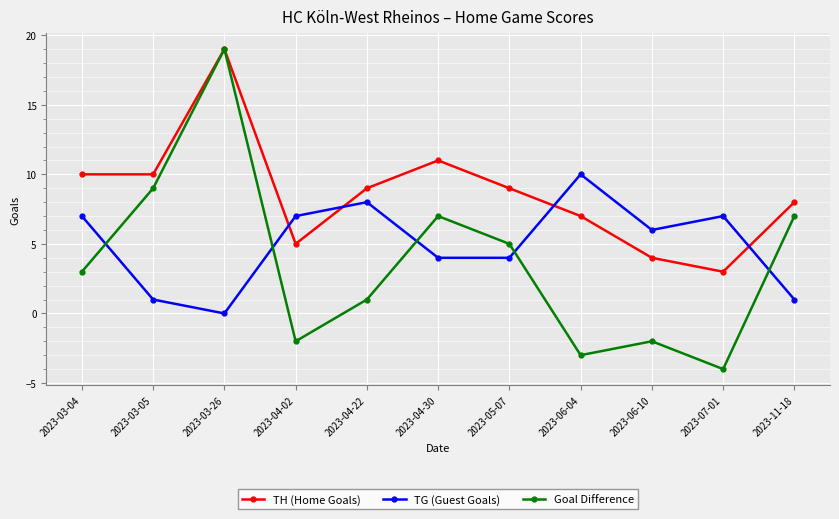

List the series in order of their overall mean, highest first.

TH (Home Goals), TG (Guest Goals), Goal Difference